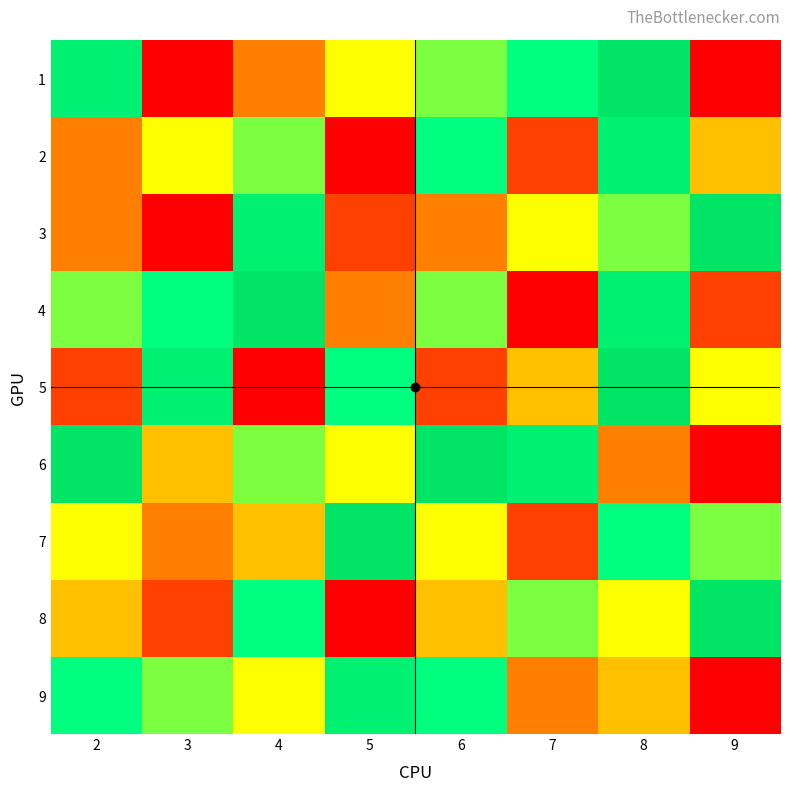

What is the total value across all series at 9?

38